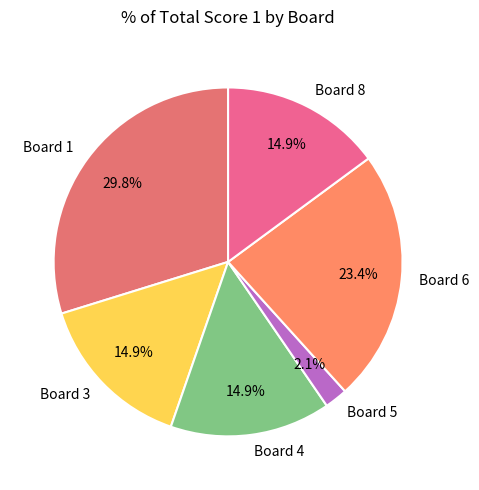

Is there any slice that represents more than half of the pie?

No